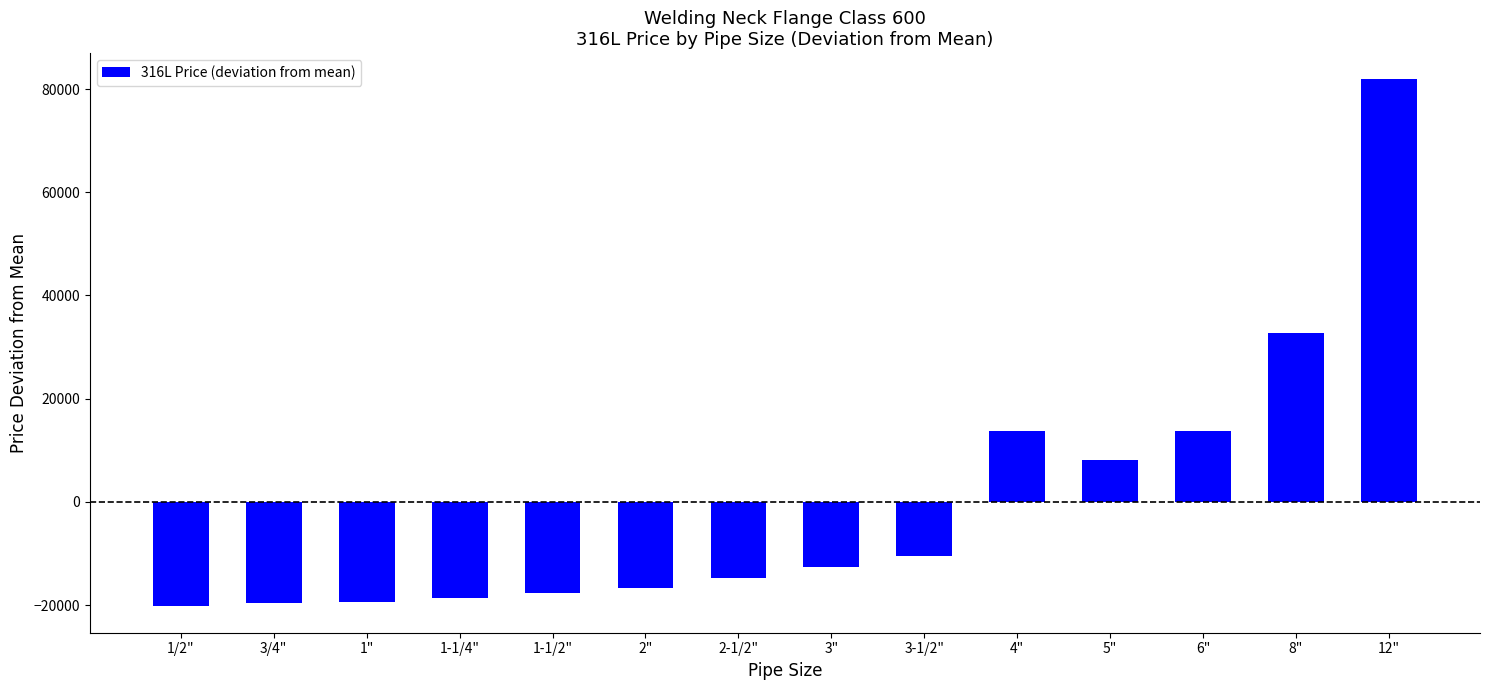

Read the value at 2".

-16783.6